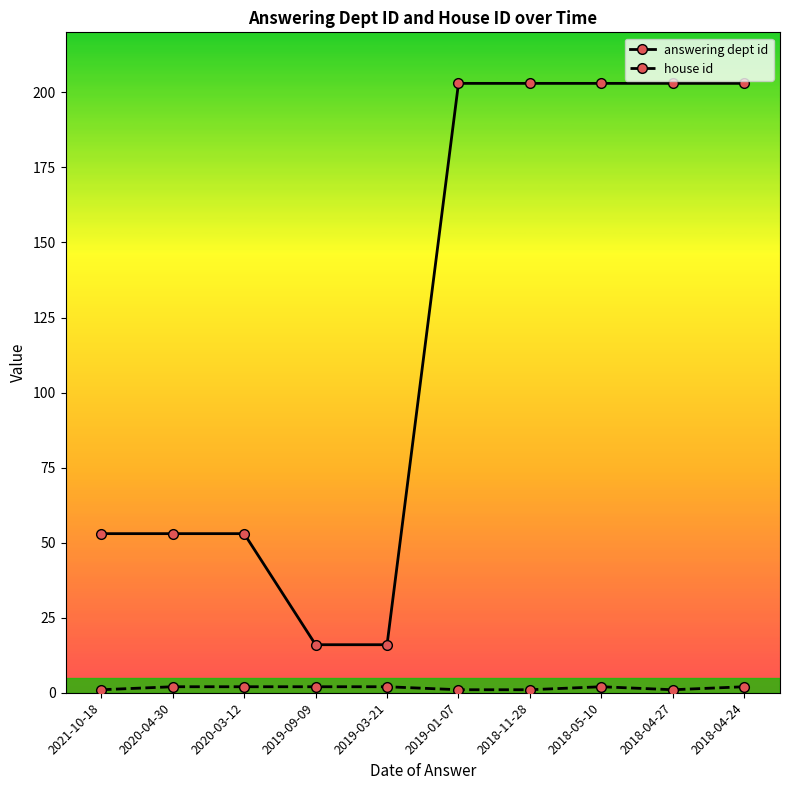

Count the number of categories in the chart.

10